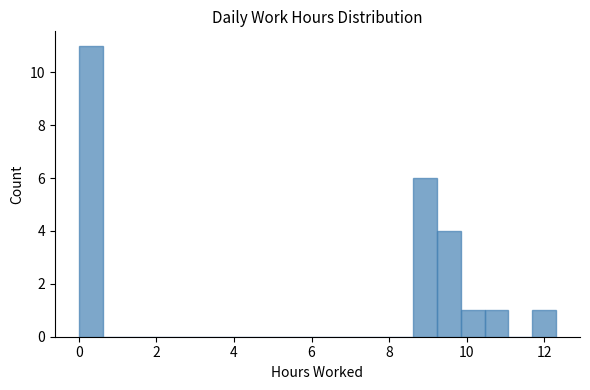

Around what value on the x-axis is the tallest bar? Give the approximate position of its centre, as read against the axis.

0.4